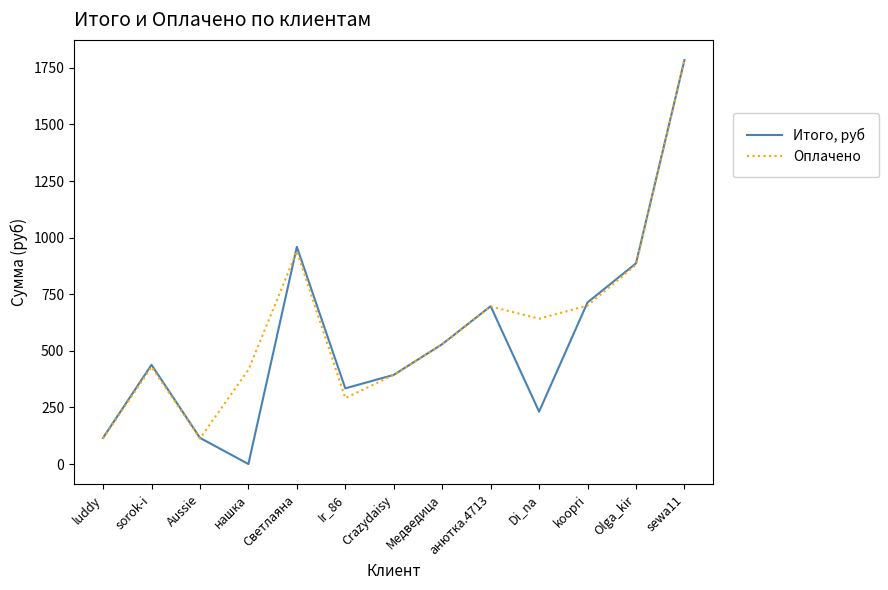

Does the chart display data point markers on the line(s)?

No